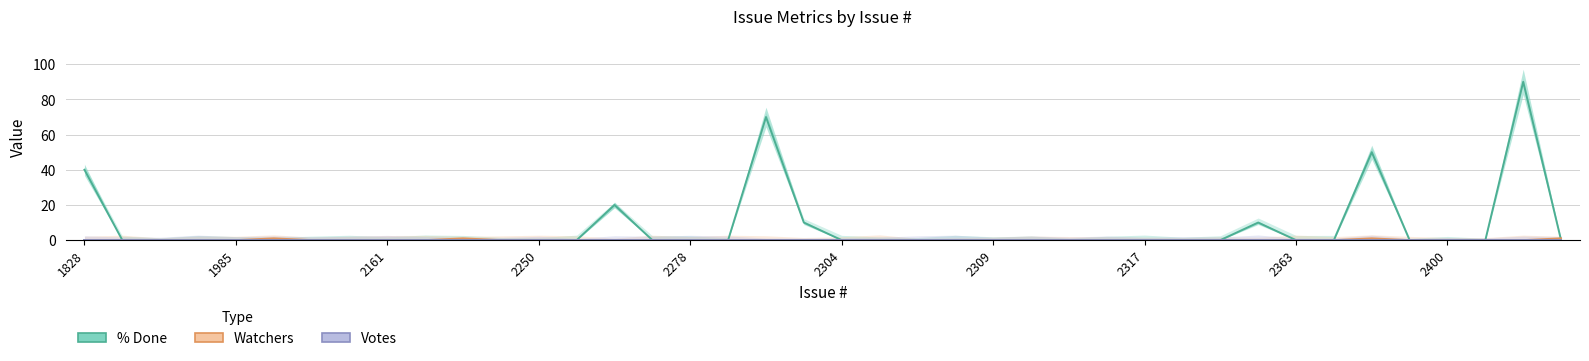

What are all the series names shown in the legend?

% Done, Watchers, Votes